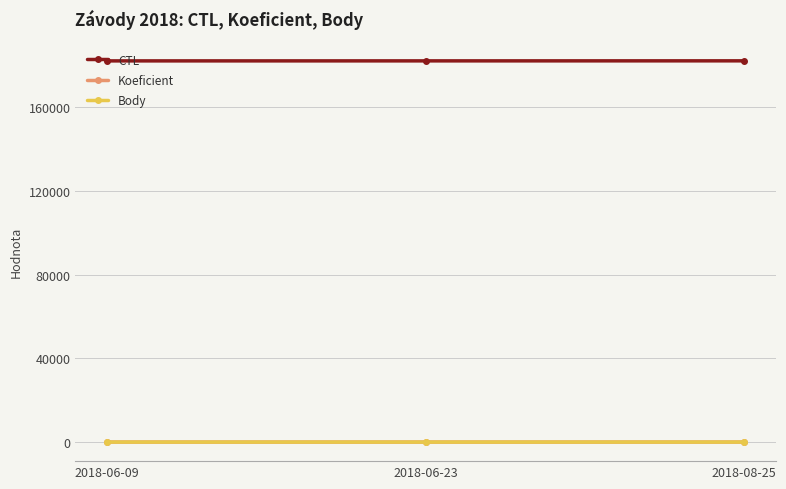

The value of CTL at 2018-06-23 is 182131.0. True or false?

True